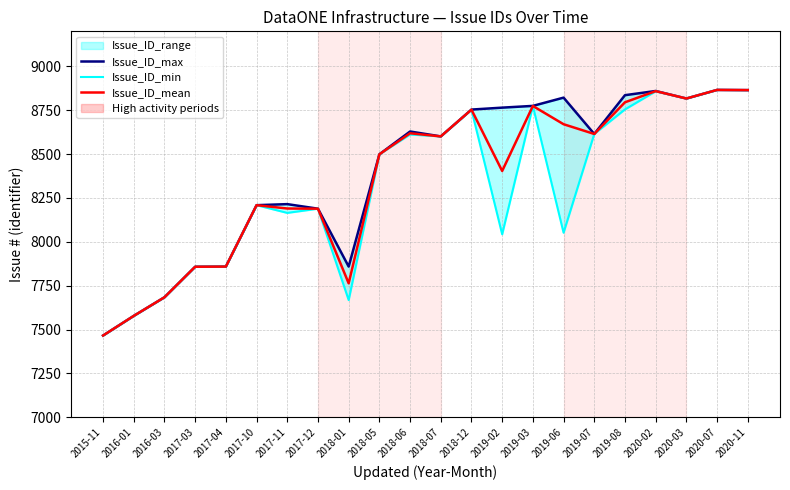

What is the difference between the maximum and minimum values in the Issue_ID_min series?

1400.0